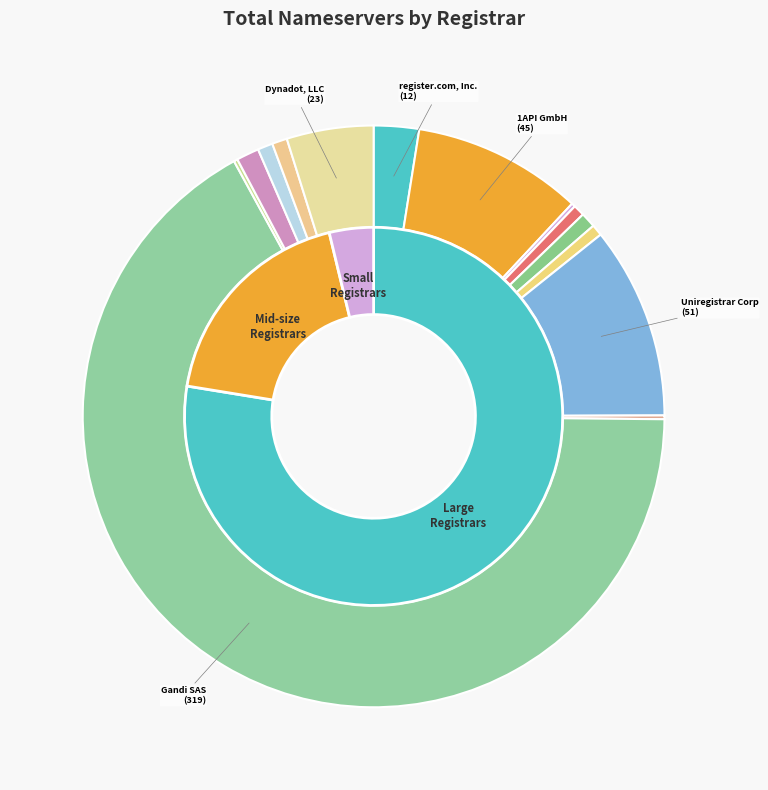

Is there any slice that represents more than half of the pie?

Yes